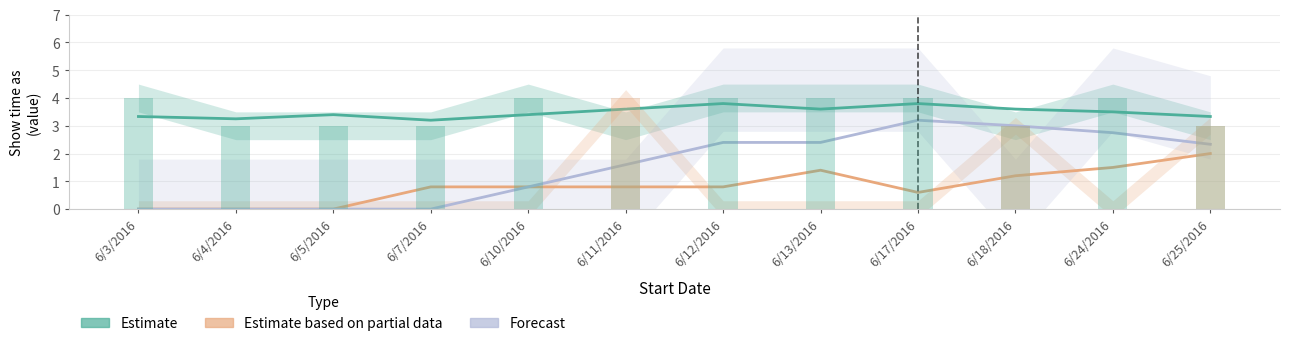

At how many categories does at least one series exceed 2?

12